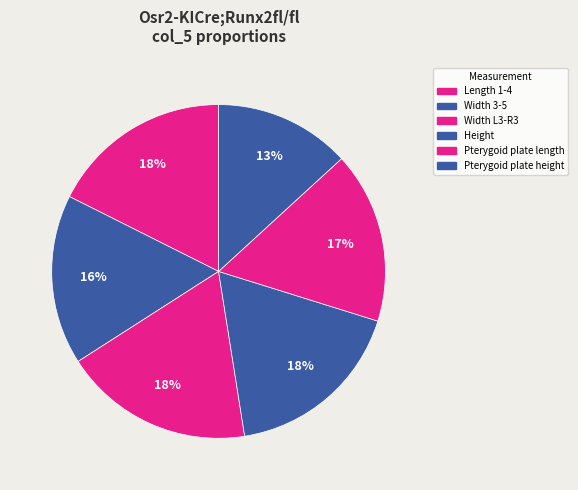

Does Height account for over 50% of the chart?

No